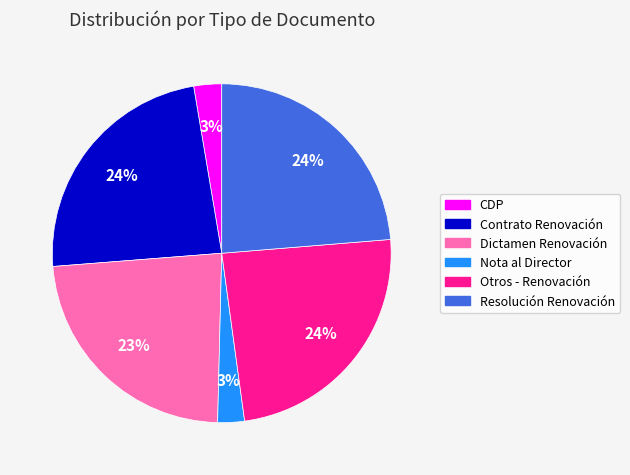

Is the sum of Contrato Renovación and CDP greater than half?

No